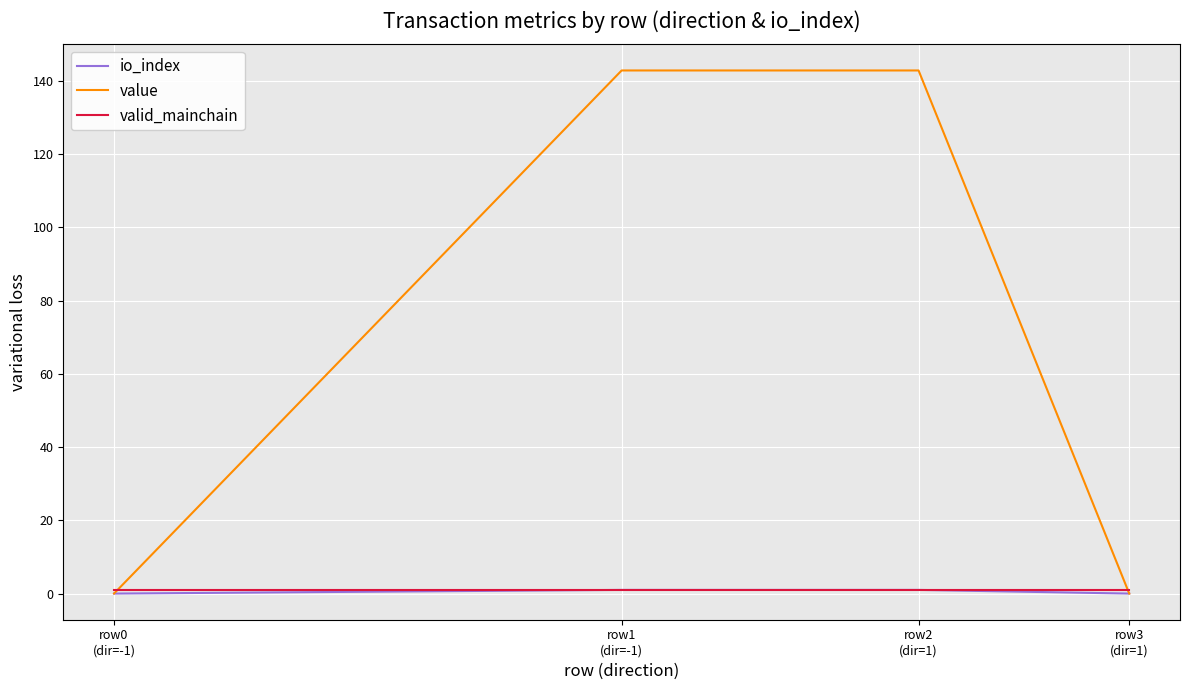

What is the difference between the maximum and minimum values in the io_index series?

1.0